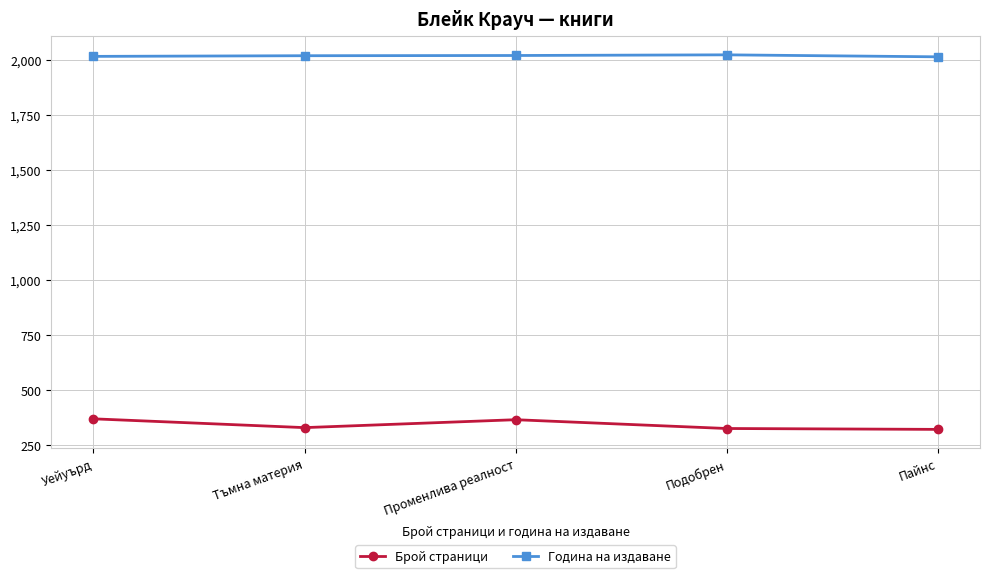

What is the label of the 4th point from the left?

Подобрен